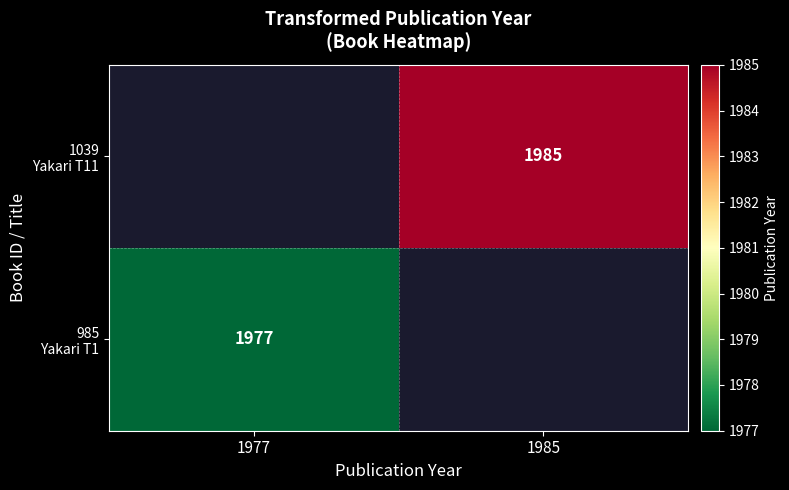

How many series are shown in this chart?

2